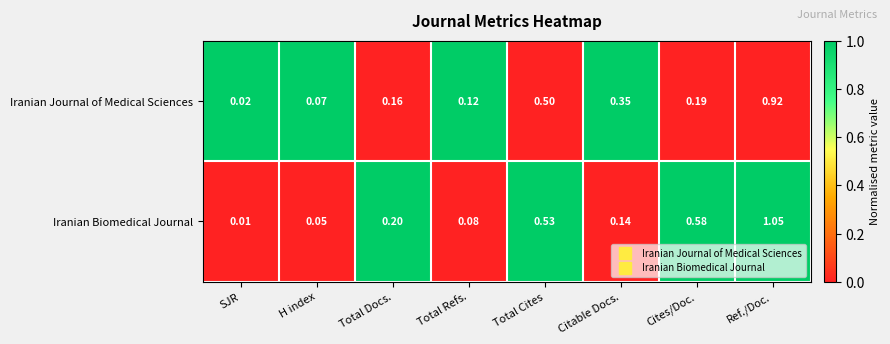

Which label corresponds to the smallest value in the chart?

SJR